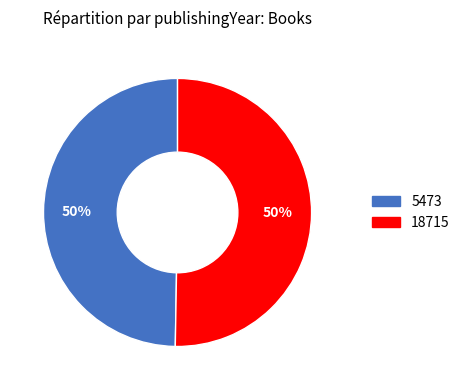

Which slice is the smallest?

5473